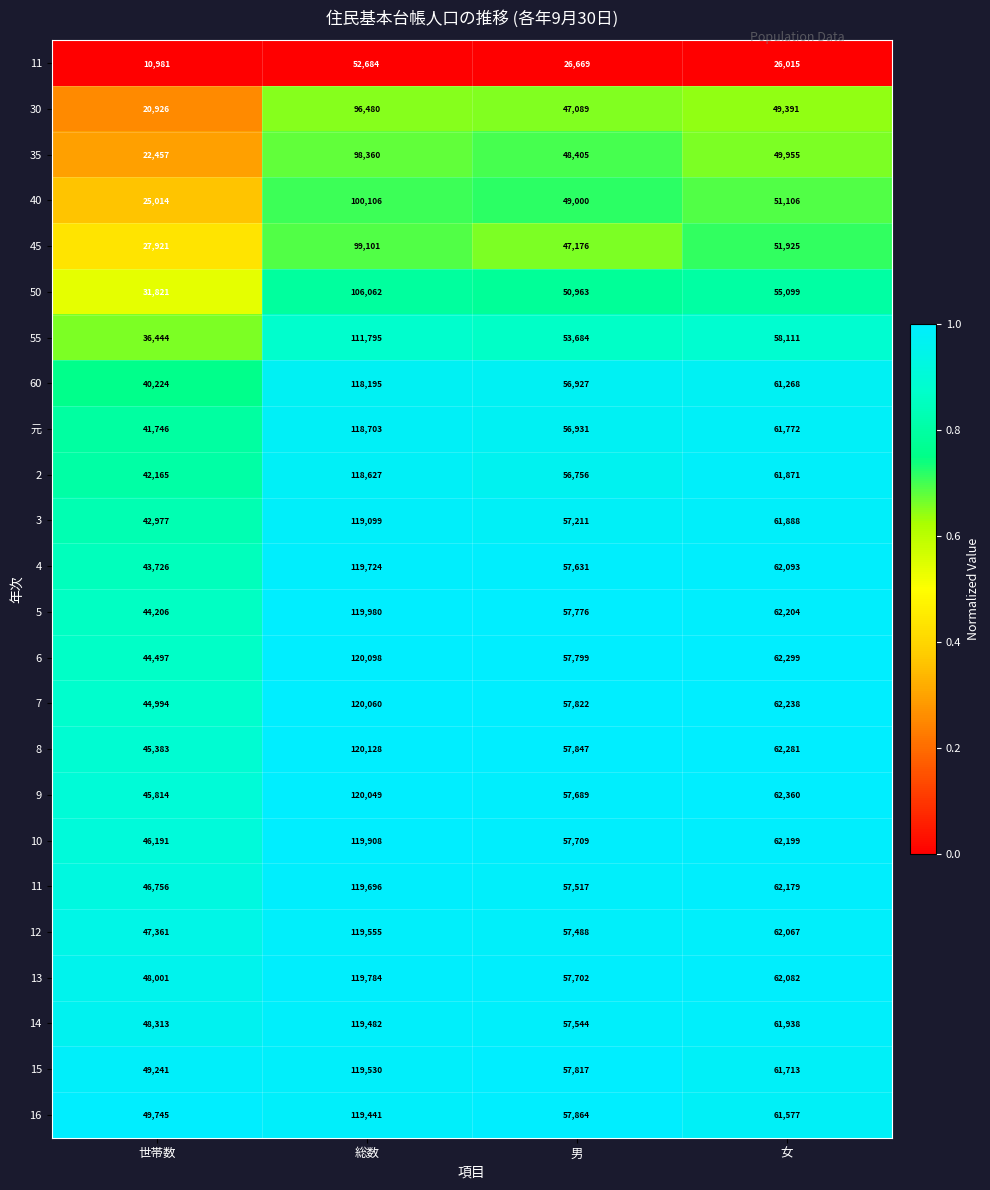

What is the total value across all series at 世帯数?

17.6